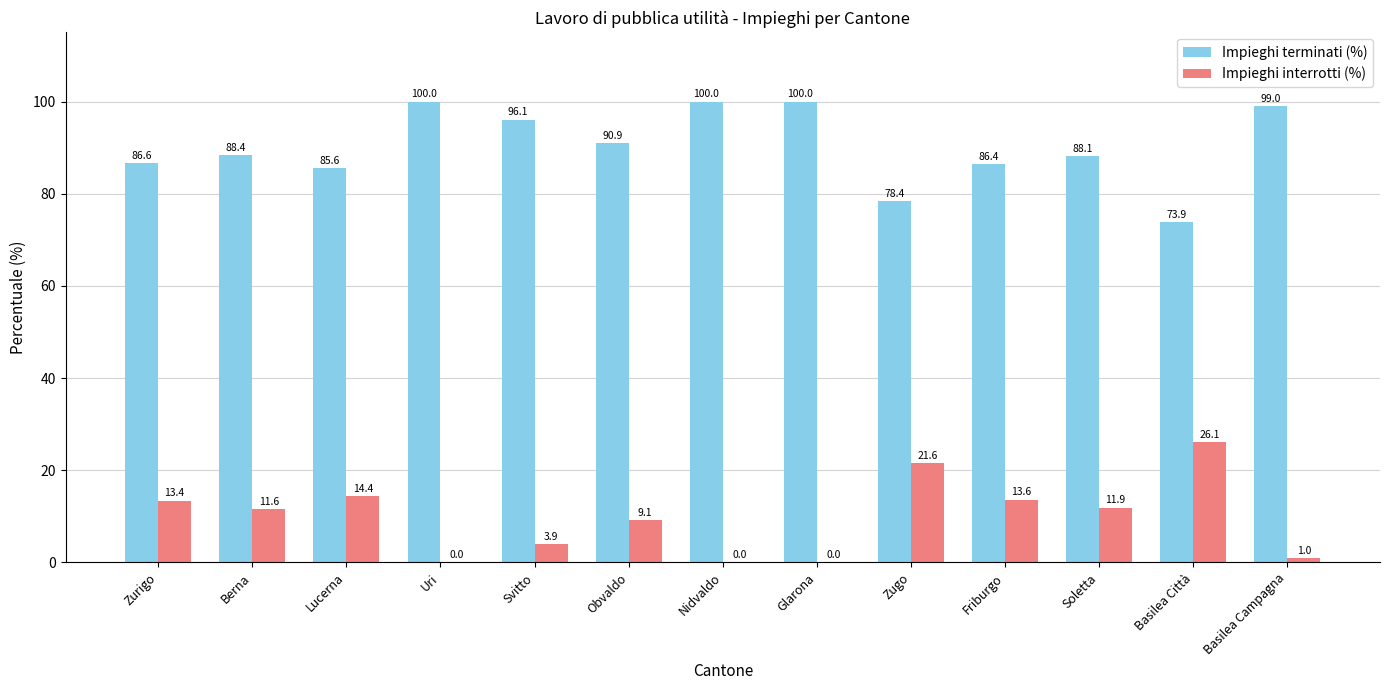

True or false: Impieghi interrotti (%) has a value of 1.0 at Basilea Campagna.

True